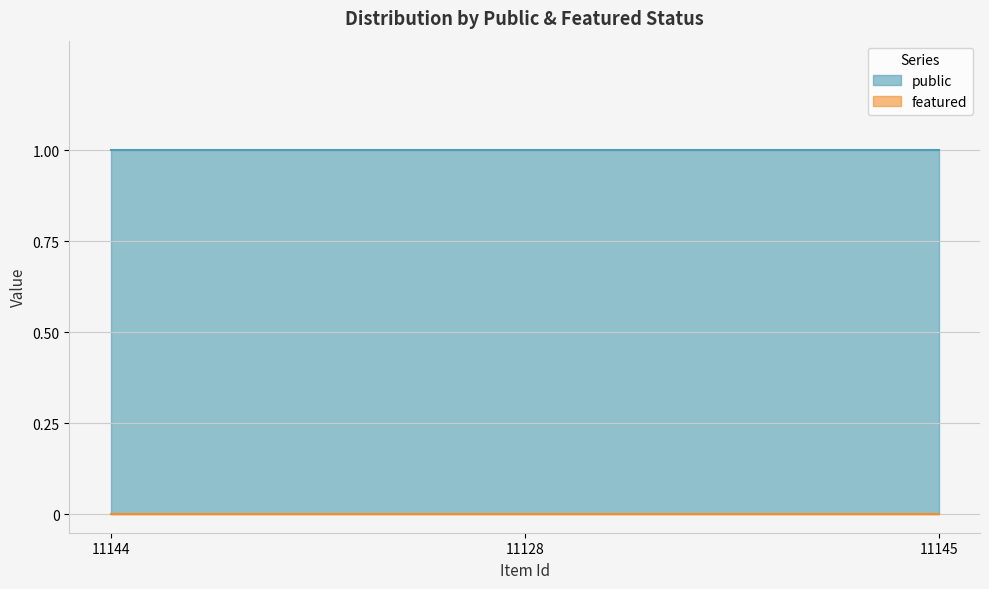

Count the number of categories in the chart.

3